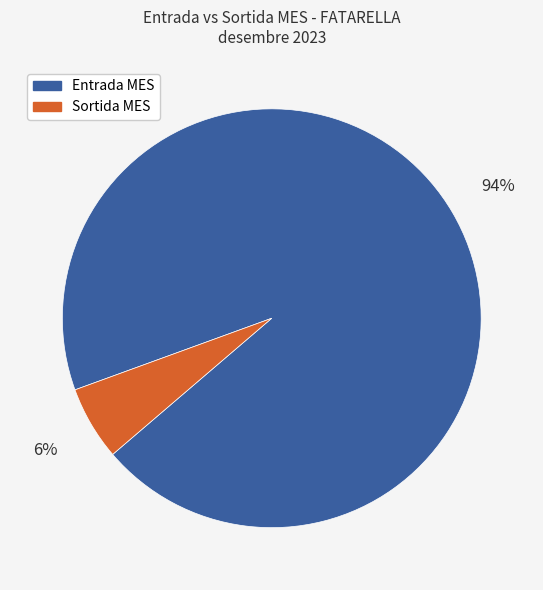

Is it true that Sortida MES is 6% of the pie?

True